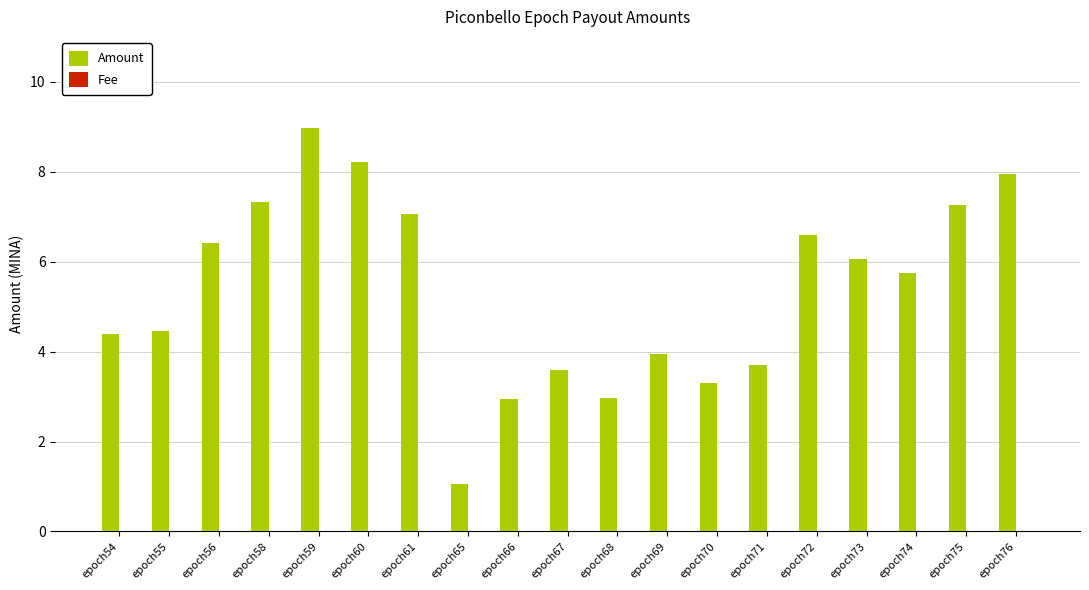

What is the sum of the Amount values at epoch76 and epoch68?

10.9